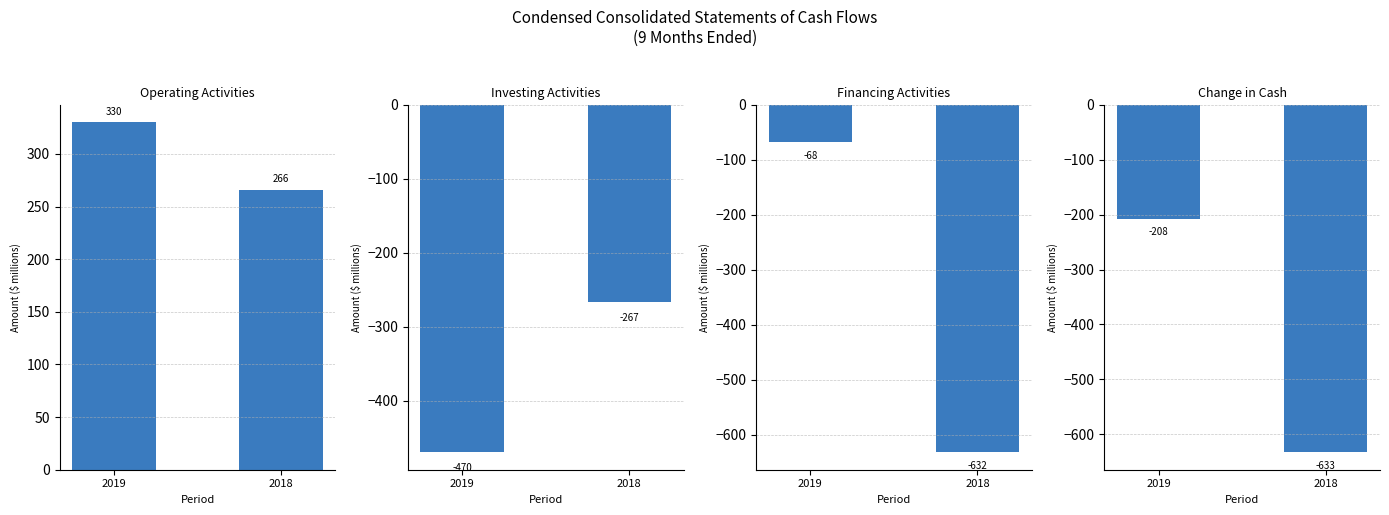

True or false: Change in Cash has a value of -633 at 2018.

True